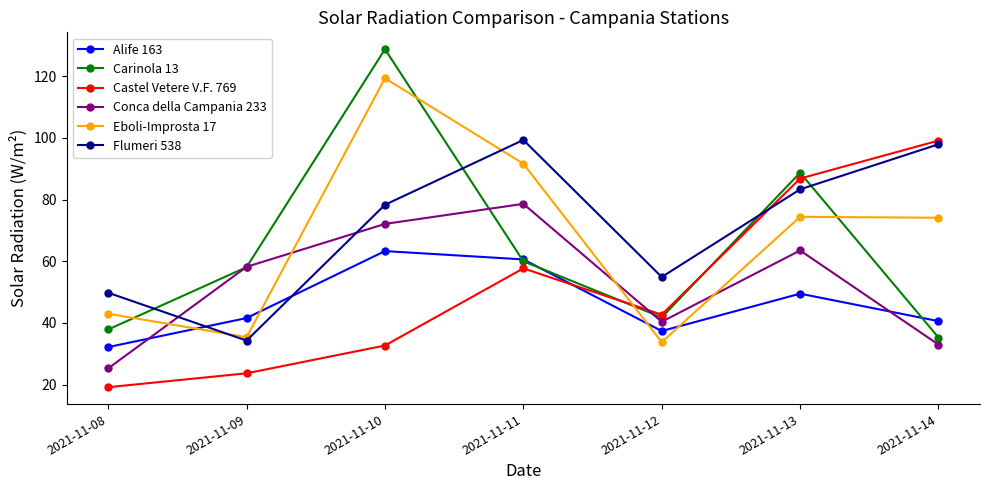

Which series has the widest spread of values?

Carinola 13